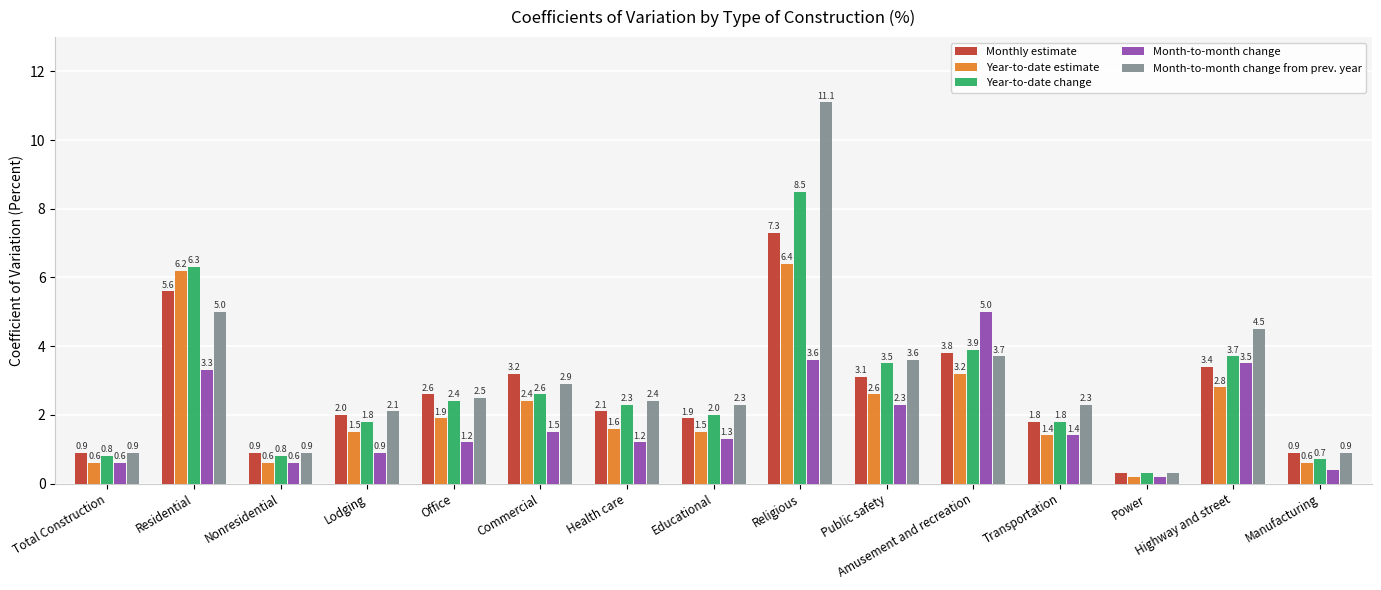

Reading right to left, what are all the values shown in this chart?

Monthly estimate: Manufacturing=0.9	Highway and street=3.4	Power=0.3	Transportation=1.8	Amusement and recreation=3.8	Public safety=3.1	Religious=7.3	Educational=1.9	Health care=2.1	Commercial=3.2	Office=2.6	Lodging=2.0	Nonresidential=0.9	Residential=5.6	Total Construction=0.9
Year-to-date estimate: Manufacturing=0.6	Highway and street=2.8	Power=0.2	Transportation=1.4	Amusement and recreation=3.2	Public safety=2.6	Religious=6.4	Educational=1.5	Health care=1.6	Commercial=2.4	Office=1.9	Lodging=1.5	Nonresidential=0.6	Residential=6.2	Total Construction=0.6
Year-to-date change: Manufacturing=0.7	Highway and street=3.7	Power=0.3	Transportation=1.8	Amusement and recreation=3.9	Public safety=3.5	Religious=8.5	Educational=2.0	Health care=2.3	Commercial=2.6	Office=2.4	Lodging=1.8	Nonresidential=0.8	Residential=6.3	Total Construction=0.8
Month-to-month change: Manufacturing=0.4	Highway and street=3.5	Power=0.2	Transportation=1.4	Amusement and recreation=5.0	Public safety=2.3	Religious=3.6	Educational=1.3	Health care=1.2	Commercial=1.5	Office=1.2	Lodging=0.9	Nonresidential=0.6	Residential=3.3	Total Construction=0.6
Month-to-month change from prev. year: Manufacturing=0.9	Highway and street=4.5	Power=0.3	Transportation=2.3	Amusement and recreation=3.7	Public safety=3.6	Religious=11.1	Educational=2.3	Health care=2.4	Commercial=2.9	Office=2.5	Lodging=2.1	Nonresidential=0.9	Residential=5.0	Total Construction=0.9